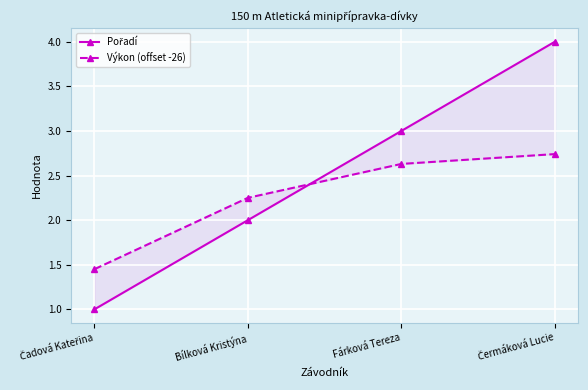

What is the difference between the maximum and minimum values in the Výkon (offset -26) series?

1.3